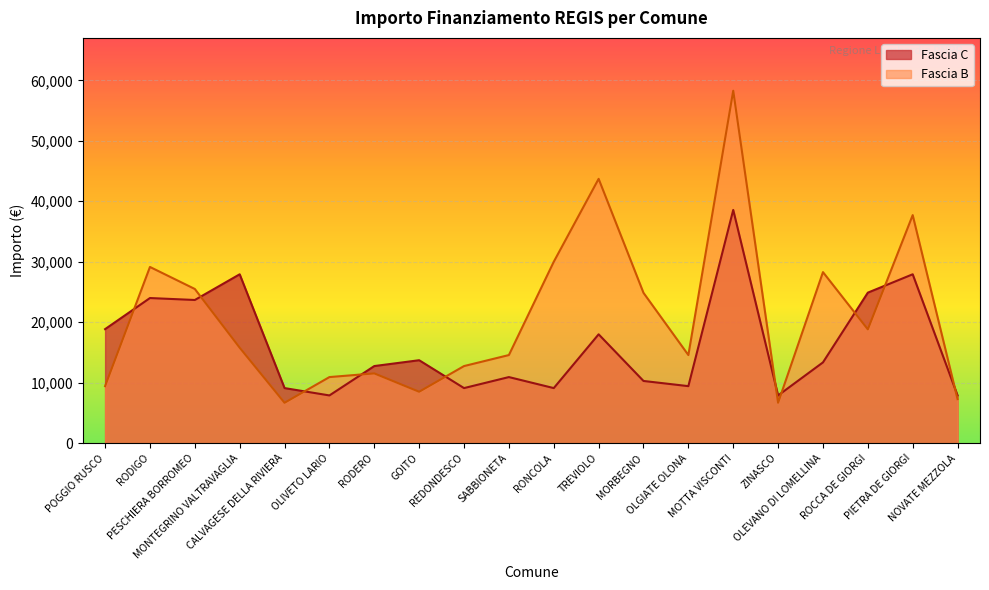

Does the chart display data point markers on the line(s)?

No